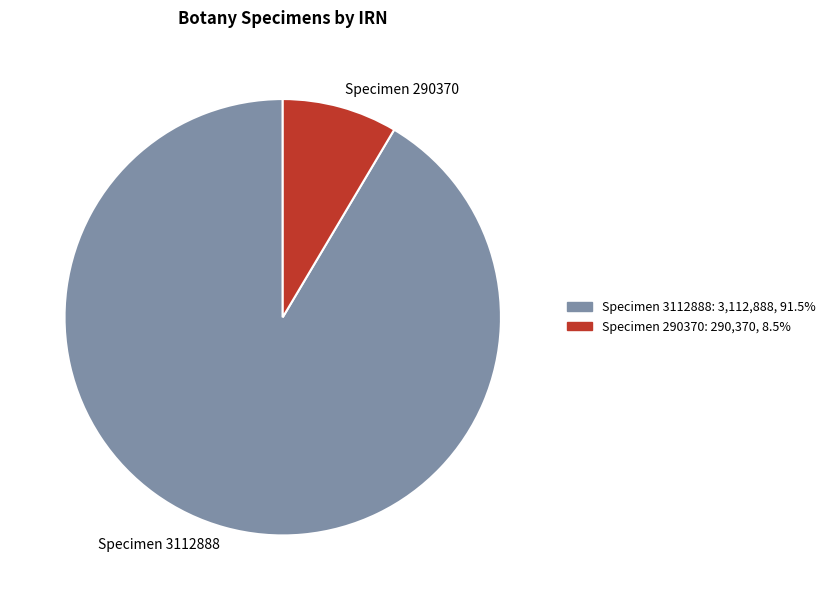

What is the largest slice in the pie chart?

Specimen 3112888